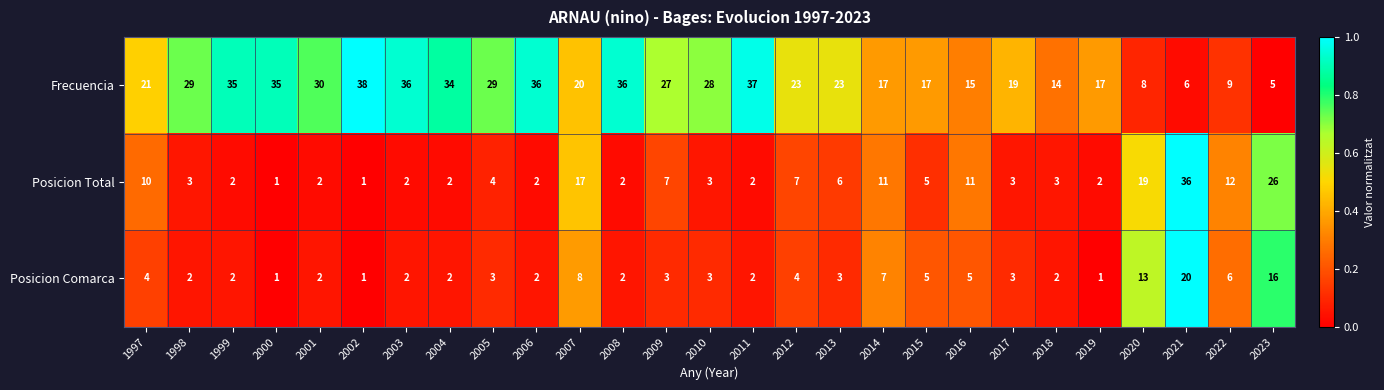

What is the total value across all series at 2009?

37